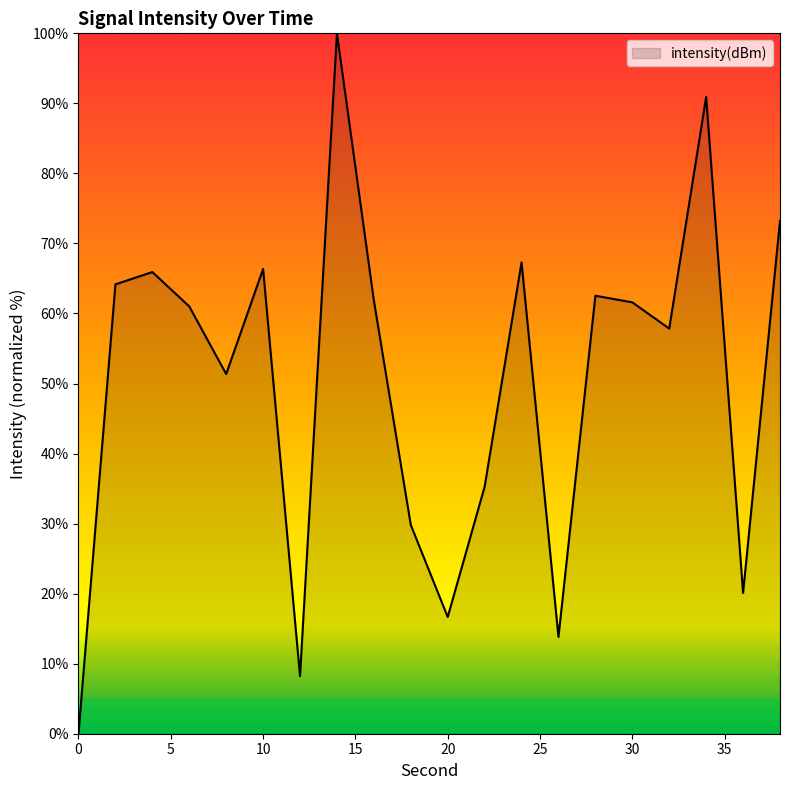

How many distinct data groups are displayed?

1